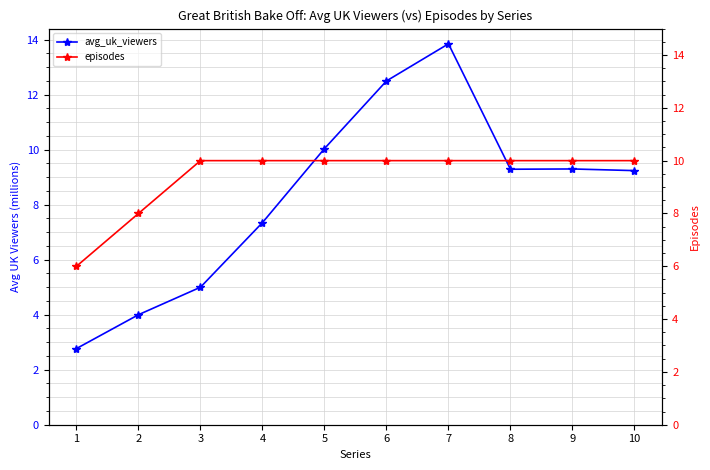

What is the difference between the highest and lowest values at 9?

0.7